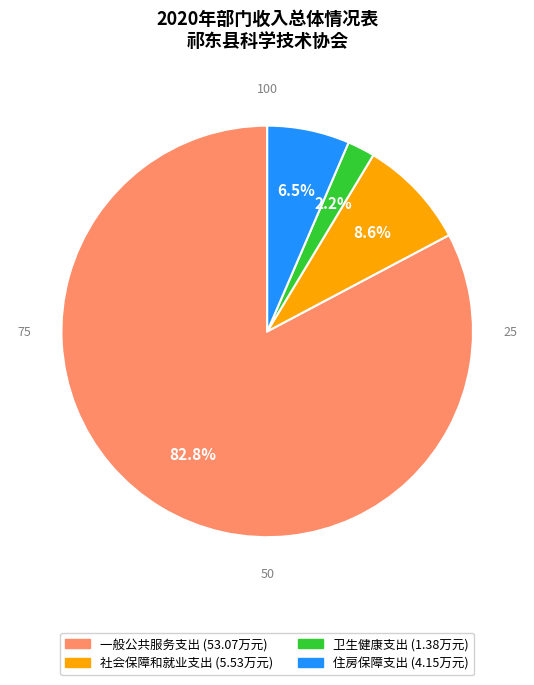

To the nearest percent, what percentage of the pie is 卫生健康支出?

2%